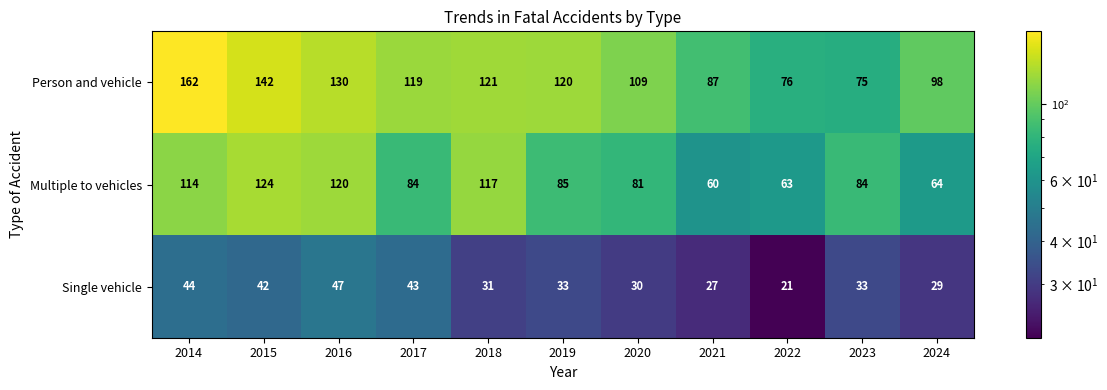

What is the difference between the highest and lowest values at 2017?

76